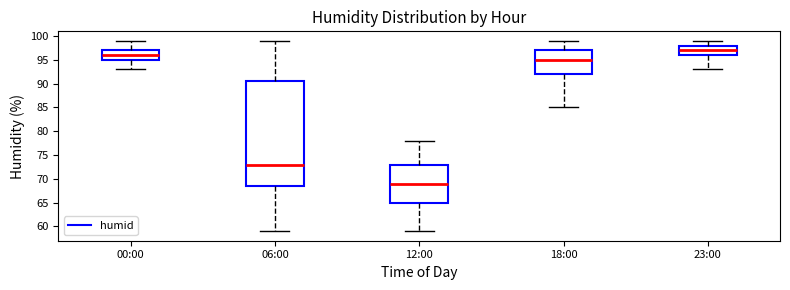

Reading left to right, transcribe this box plot: for each box, give where its median line is, the range the box spans, and where its two whiskers end, as read against the y-axis. The values are not printed on the chart, so give them approximately, as read against the axis.

00:00: median 96.0, box 95.0 to 97.0, whiskers 93.0 to 99.0
06:00: median 73.0, box 68.5 to 90.5, whiskers 59.0 to 99.0
12:00: median 69.0, box 65.0 to 73.0, whiskers 59.0 to 78.0
18:00: median 95.0, box 92.0 to 97.0, whiskers 85.0 to 99.0
23:00: median 97.0, box 96.0 to 98.0, whiskers 93.0 to 99.0